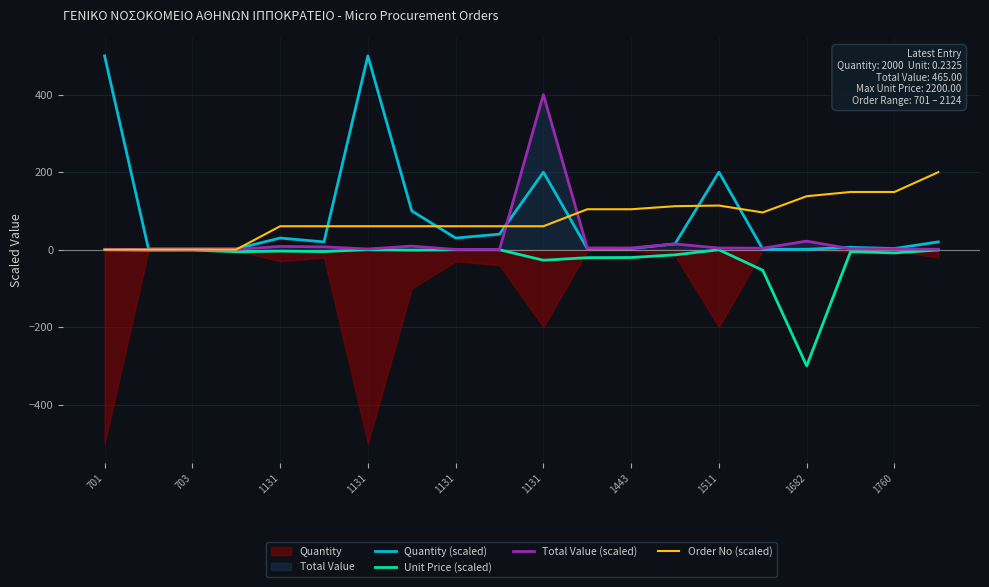

How many data points does each series have?

20